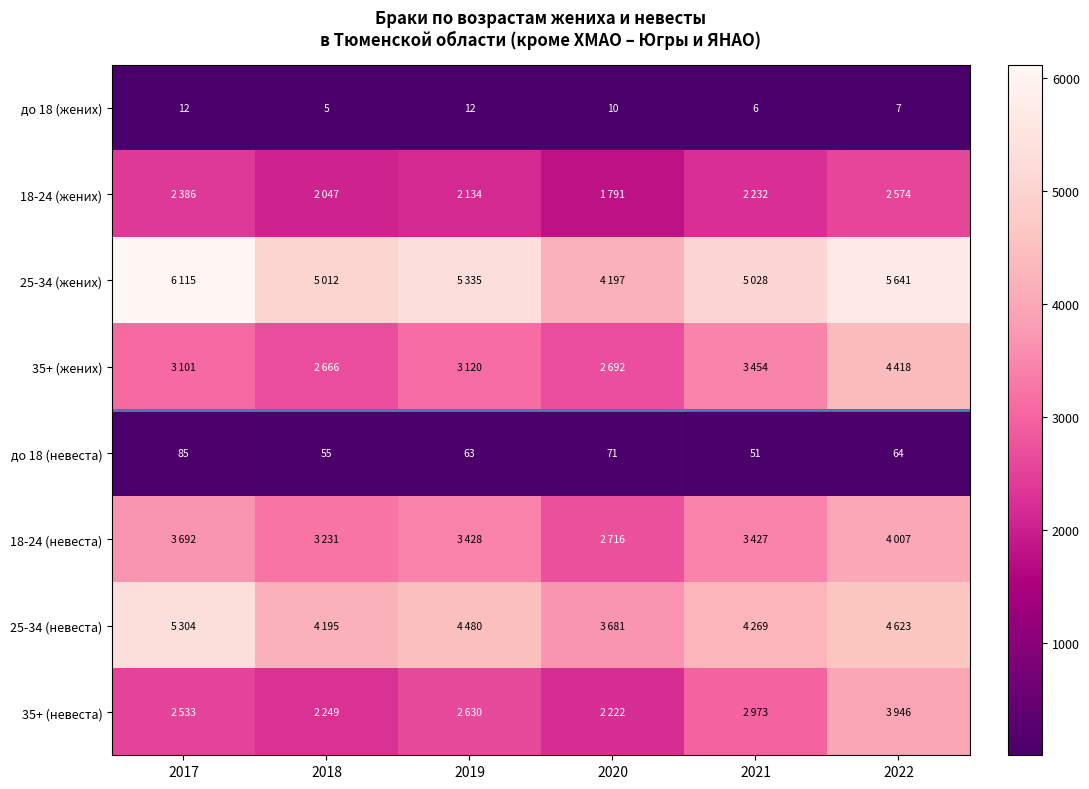

What is the difference between the до 18 (невеста) values at 2020 and 2022?

7